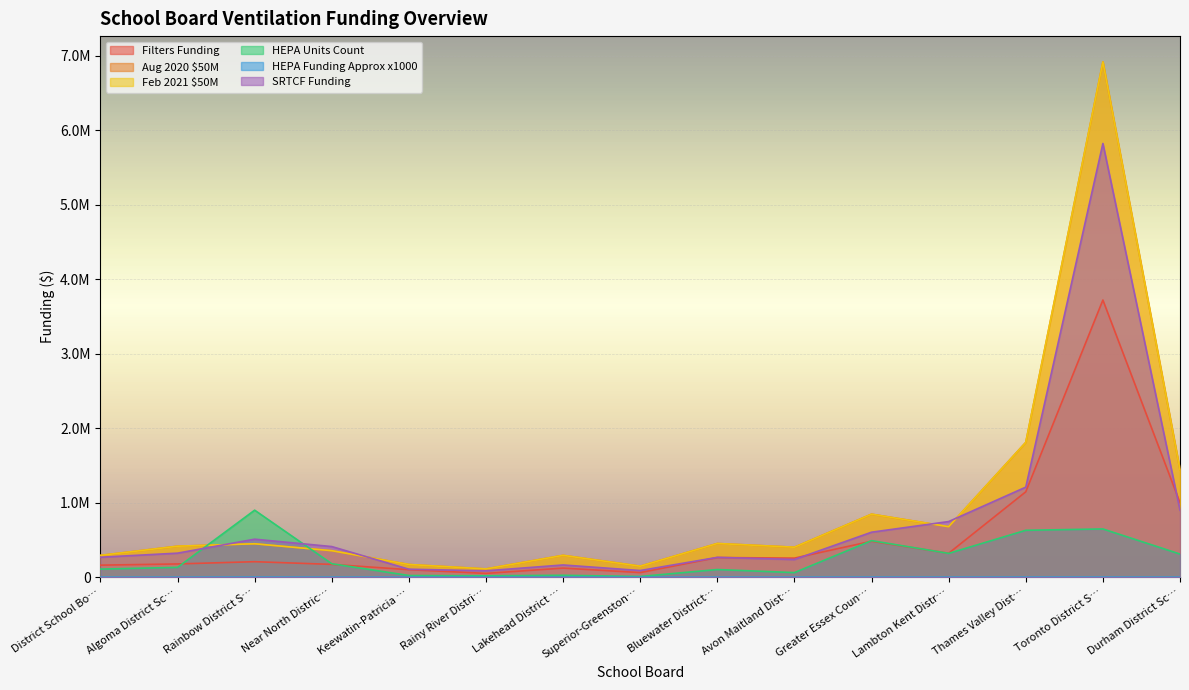

At which label is HEPA Funding Approx x1000 closest to 455?

Greater Essex Coun…